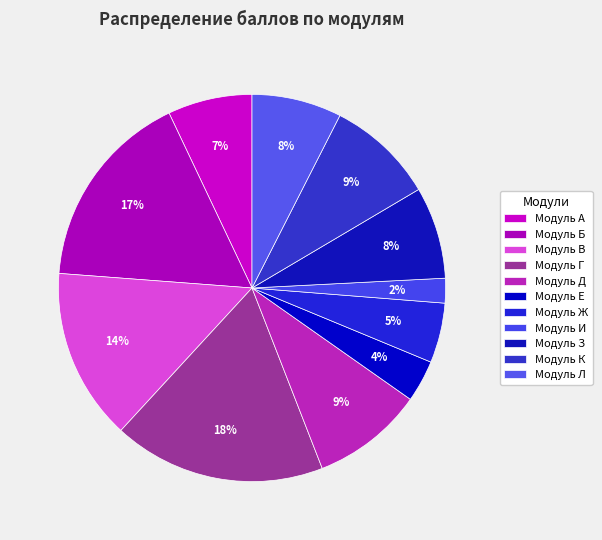

Which slice is the smallest?

Модуль И